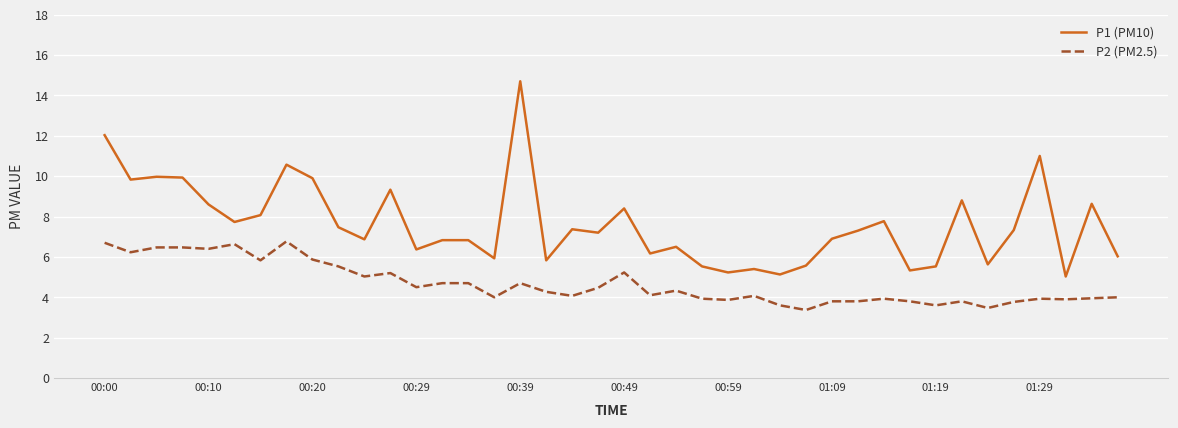

Which series has the widest spread of values?

P1 (PM10)